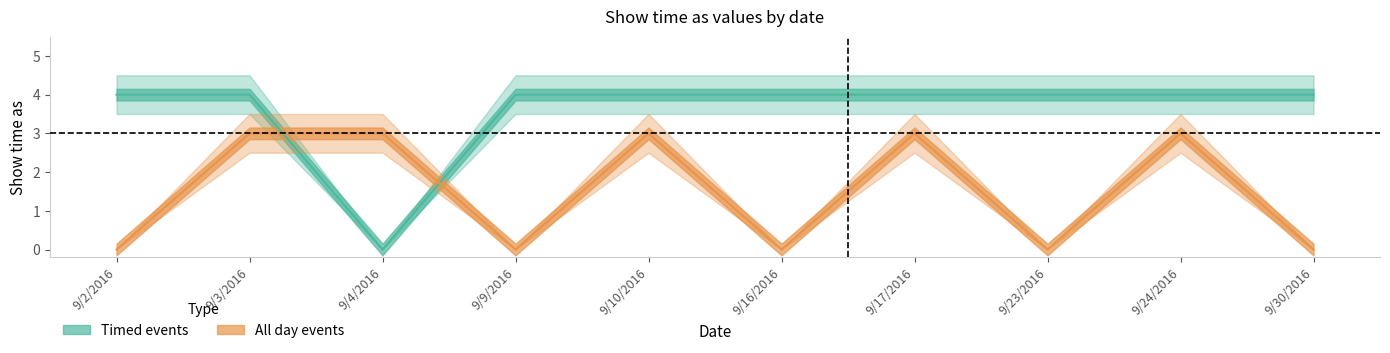

Which category has the highest value in the All day events series?

9/3/2016